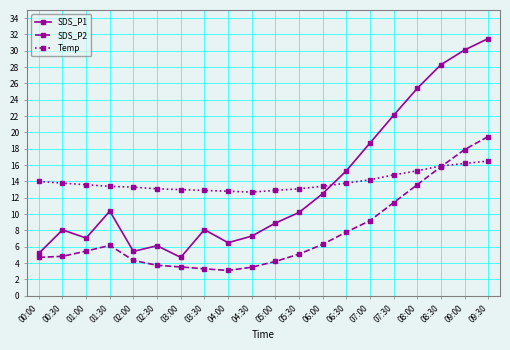

How many times do SDS_P1 and Temp cross each other?

1